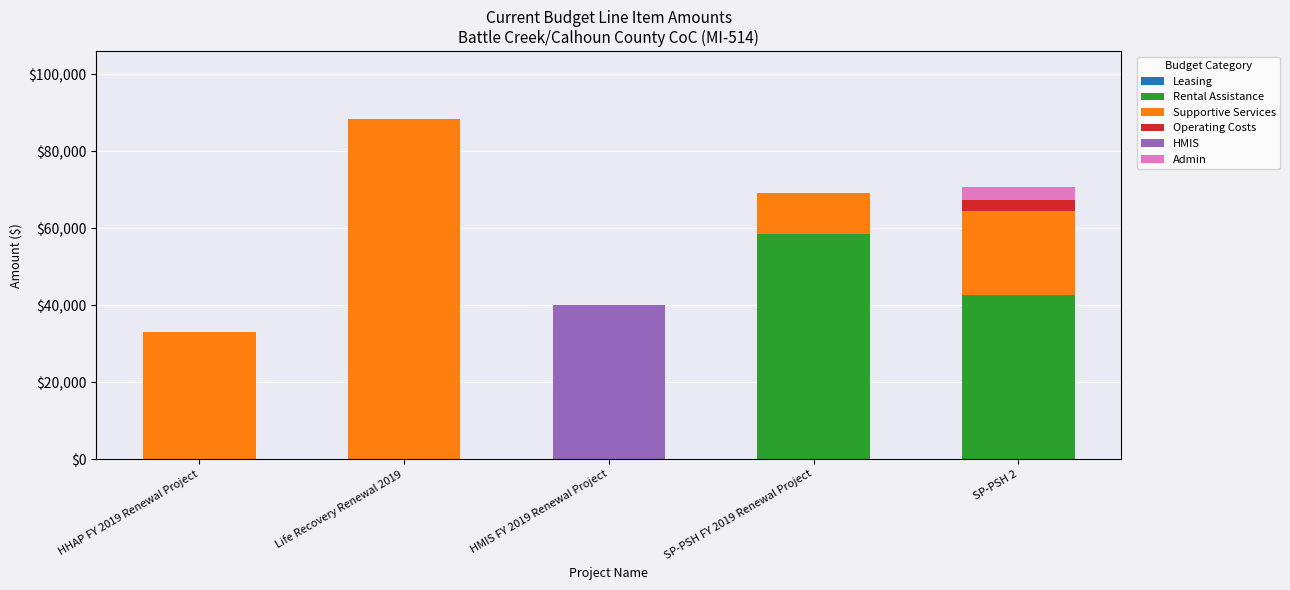

The Rental Assistance series shows 42576 at SP-PSH 2. True or false?

True